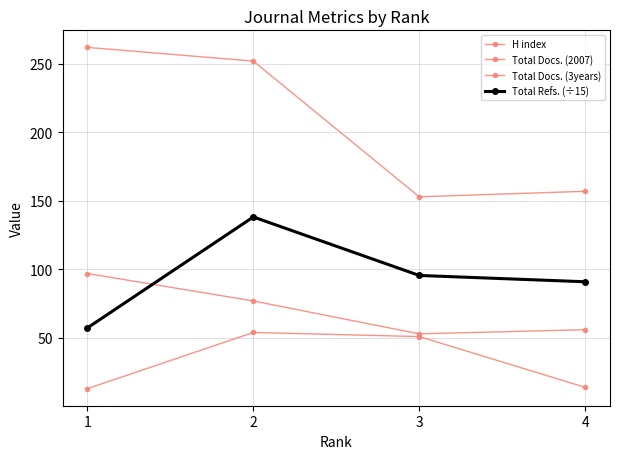

How many values in the H index series are below 51?

2